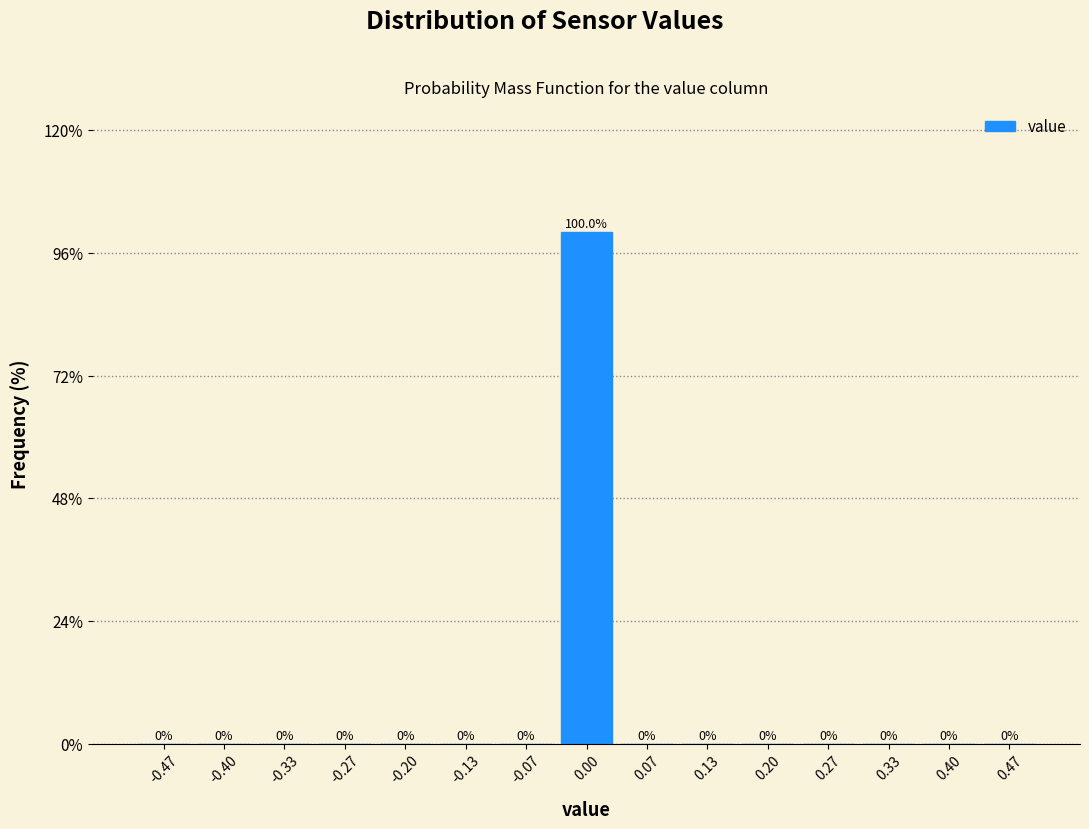

Reading left to right, transcribe this chart: for each bar, give the range it covers on the x-axis and its height. The bar edges are not printed on the chart, so give them approximately, as read against the axis.

-0.50 to -0.43: 0.0
-0.43 to -0.37: 0.0
-0.37 to -0.30: 0.0
-0.30 to -0.23: 0.0
-0.23 to -0.17: 0.0
-0.17 to -0.10: 0.0
-0.10 to -0.03: 0.0
-0.03 to 0.03: 100.0
0.03 to 0.10: 0.0
0.10 to 0.17: 0.0
0.17 to 0.23: 0.0
0.23 to 0.30: 0.0
0.30 to 0.37: 0.0
0.37 to 0.43: 0.0
0.43 to 0.50: 0.0